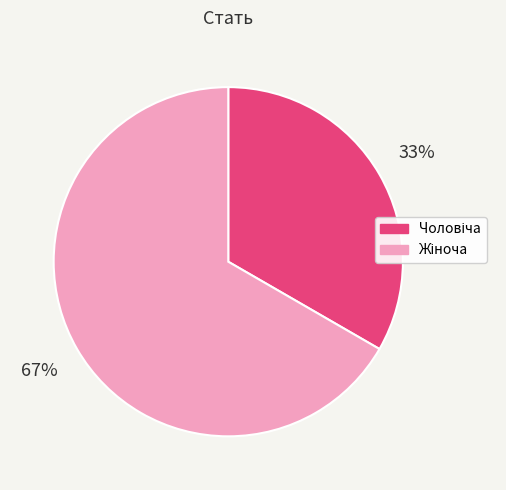

To the nearest percent, what is the average slice percentage?

50%